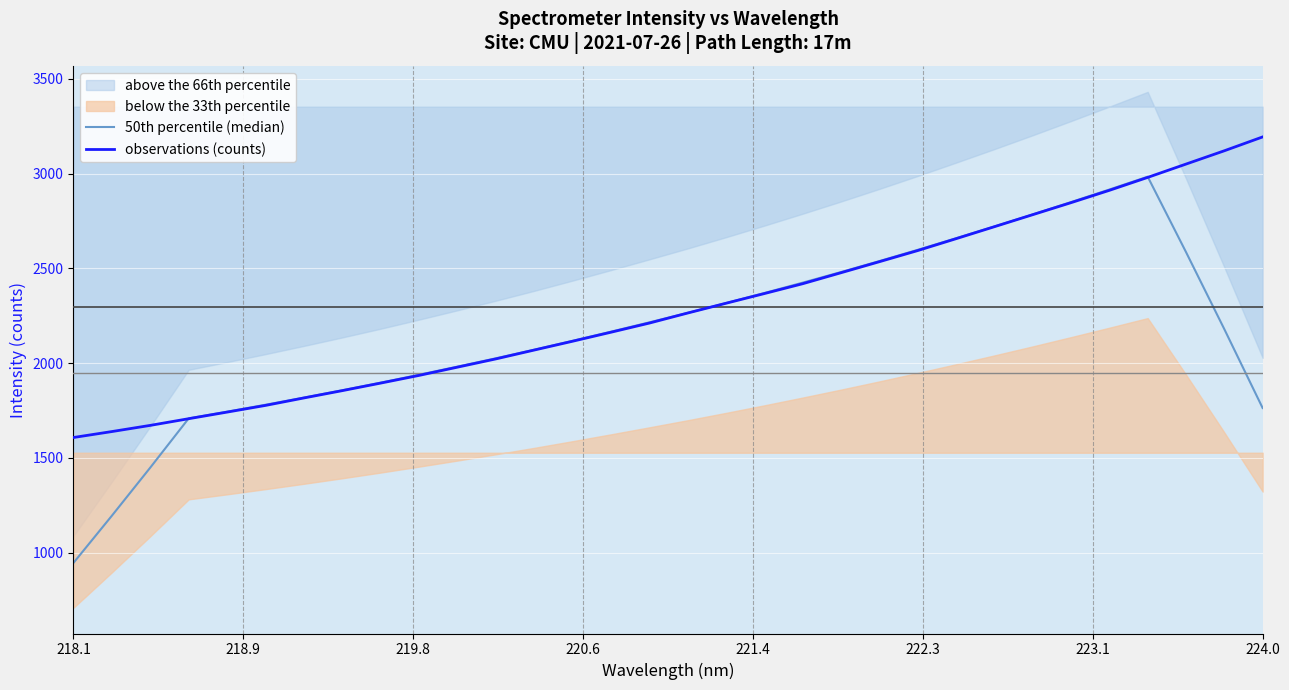

What is the value of the observations (counts) point at the 11th from the left?

1979.1